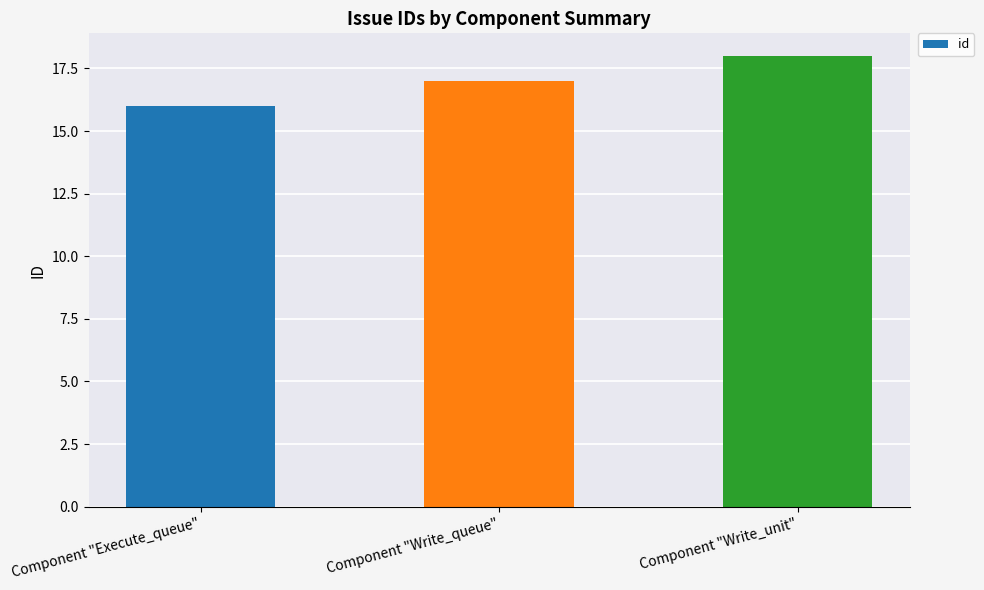

At which category does the chart reach its minimum across all series?

Component "Execute_queue"